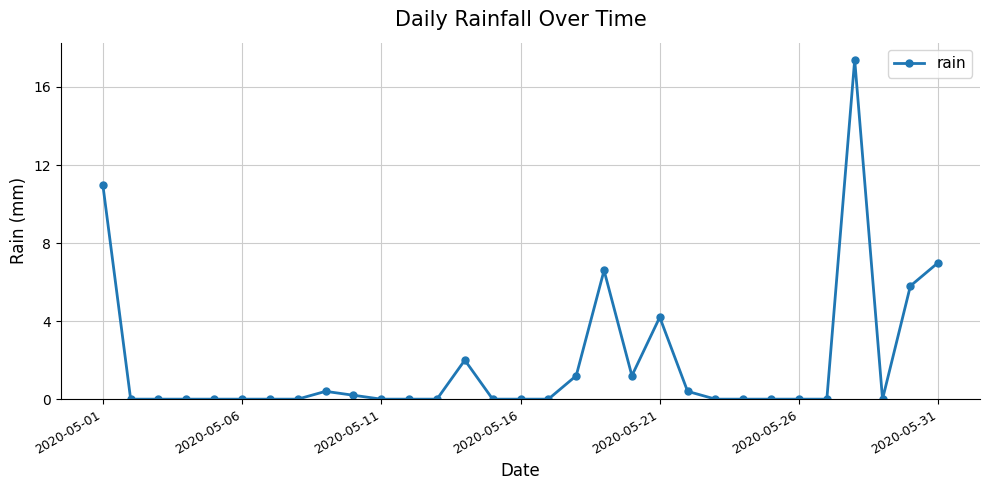

True or false: there are more than 1 points higher than both neighbors.

True